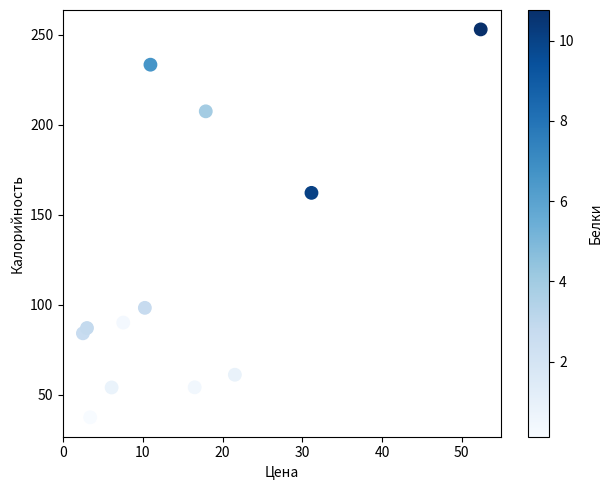

What Y value in the scatter plot is closest to 145?

162.0